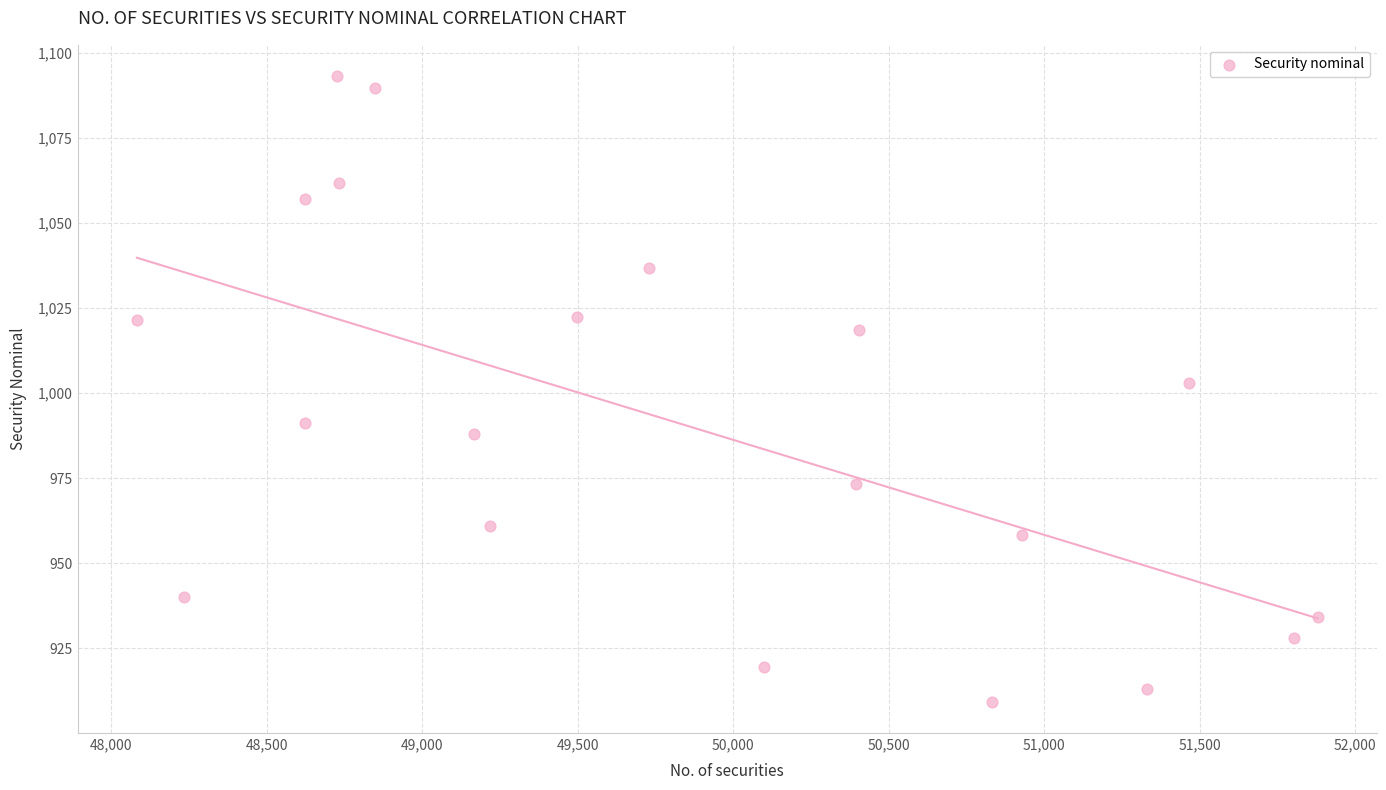

What is the range of X values (max minus min)?

3797.3